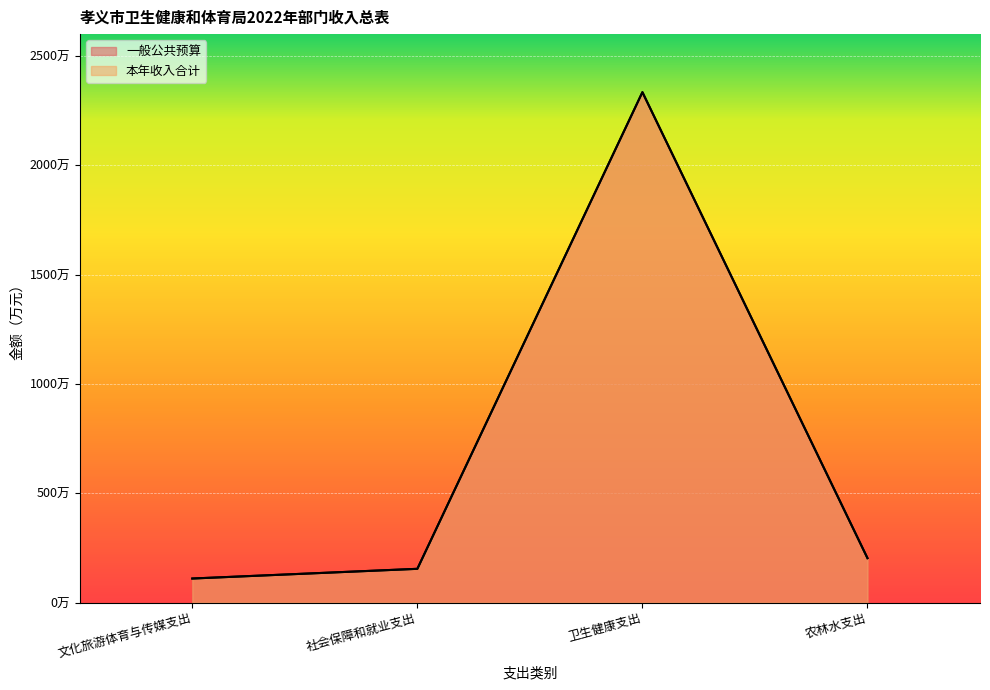

At which label does 本年收入合计 reach its minimum?

文化旅游体育与传媒支出